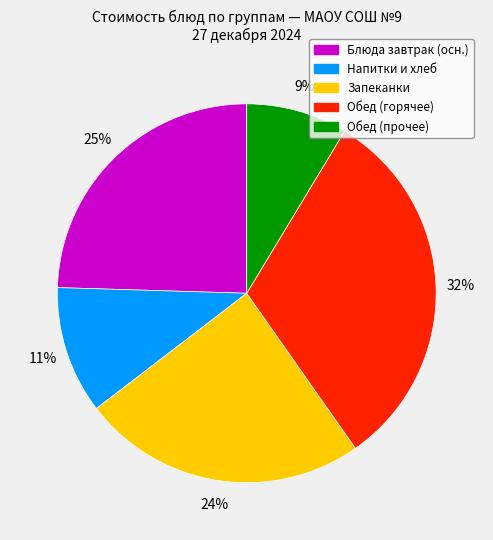

Is there any slice that represents more than half of the pie?

No